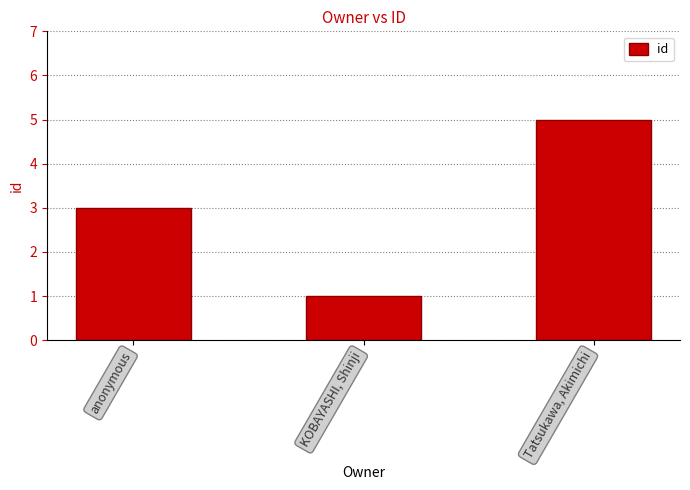

What is the smallest value displayed?

1